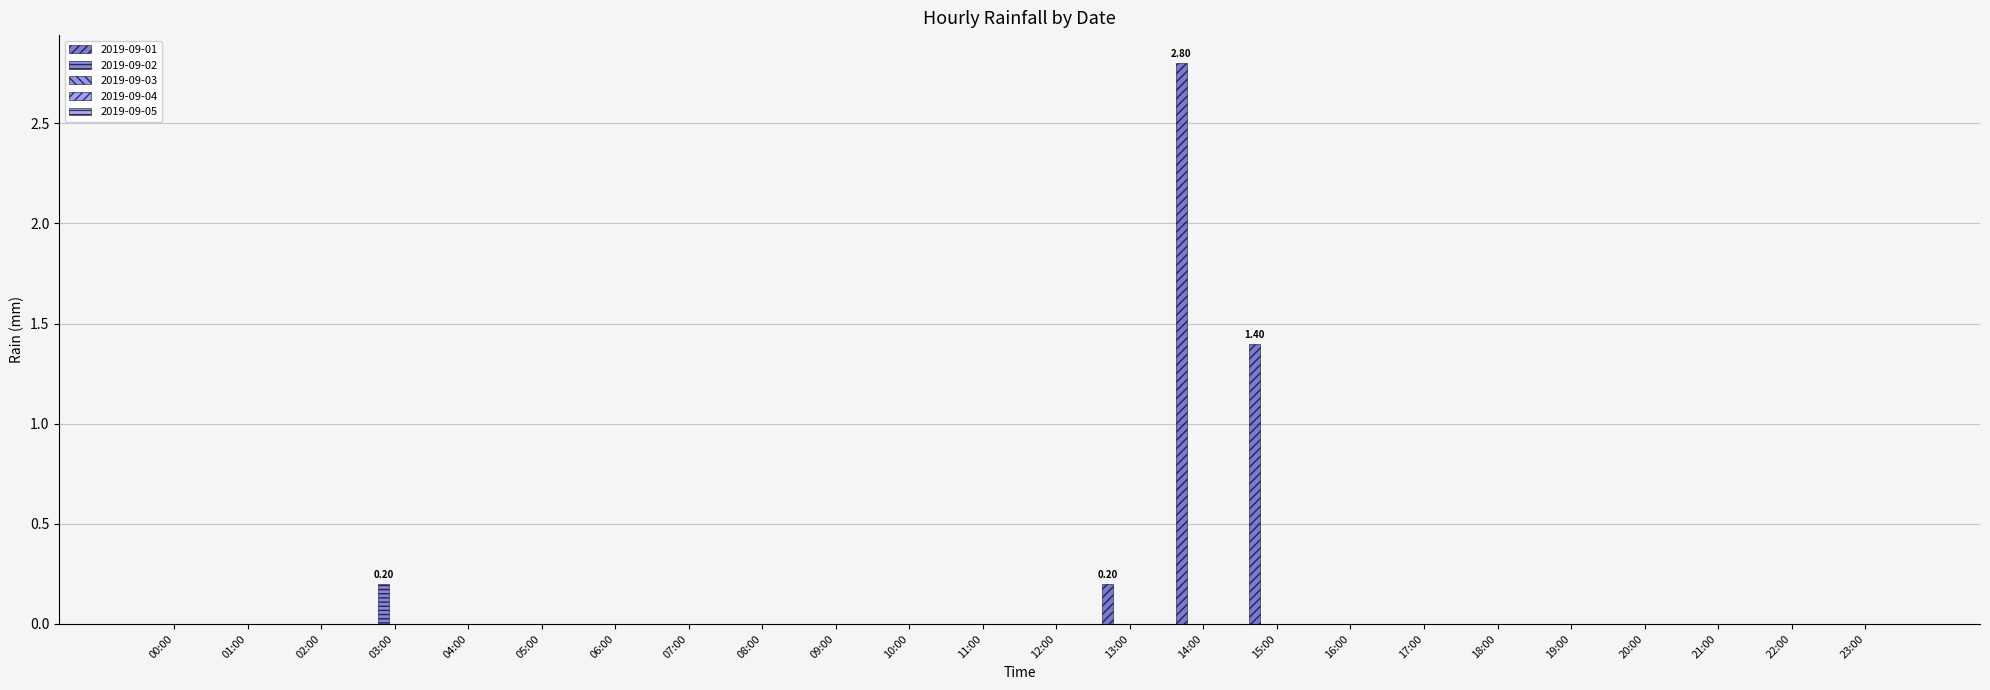

Are the bars grouped side by side (vs. stacked)?

Yes